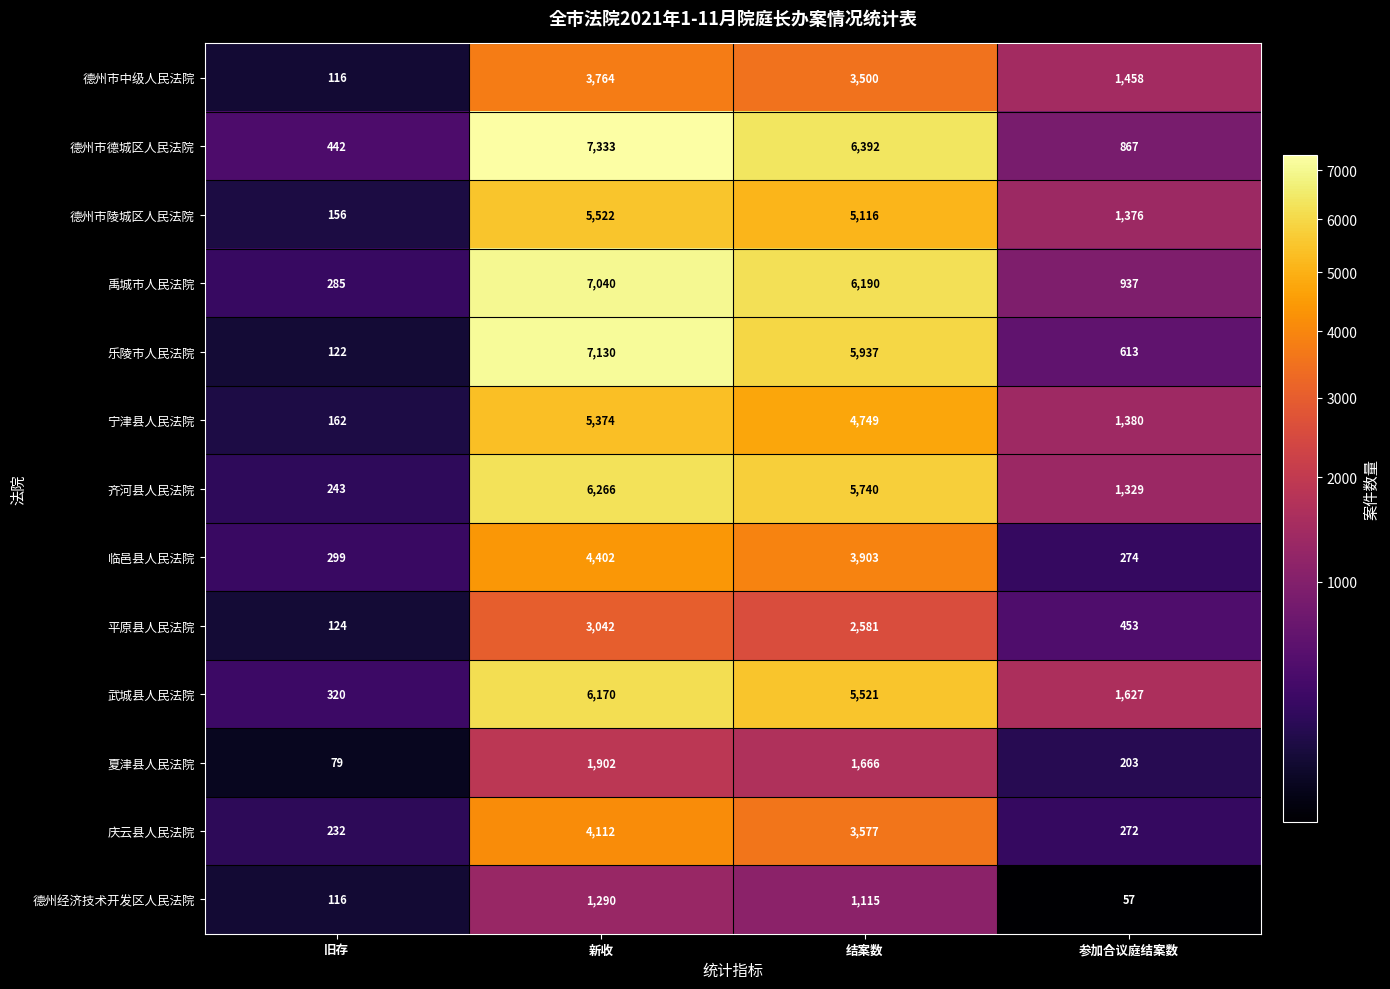

What is the sum of all 平原县人民法院 values?

6200